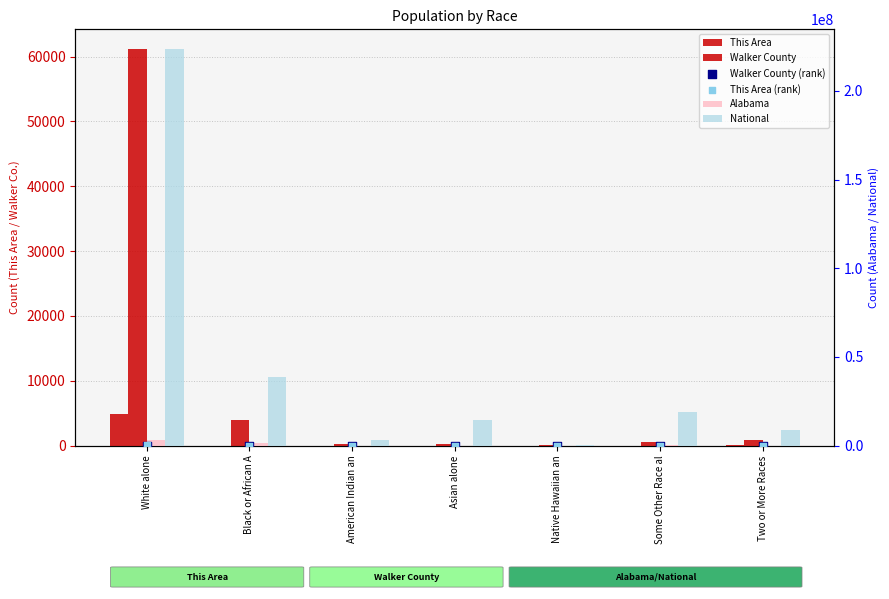

Which series reaches the maximum Y coordinate?

National